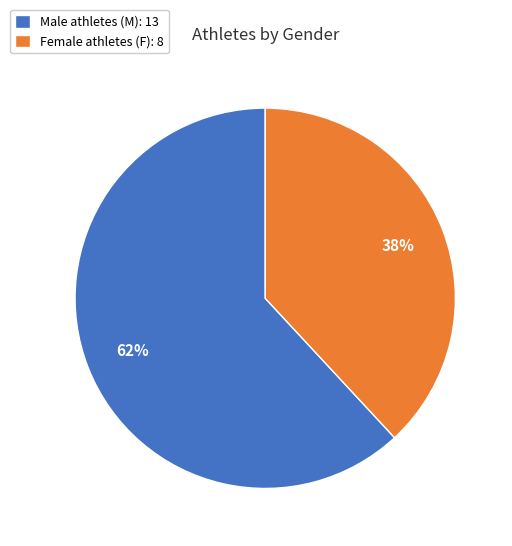

Which category accounts for the majority?

Male athletes (M): 13